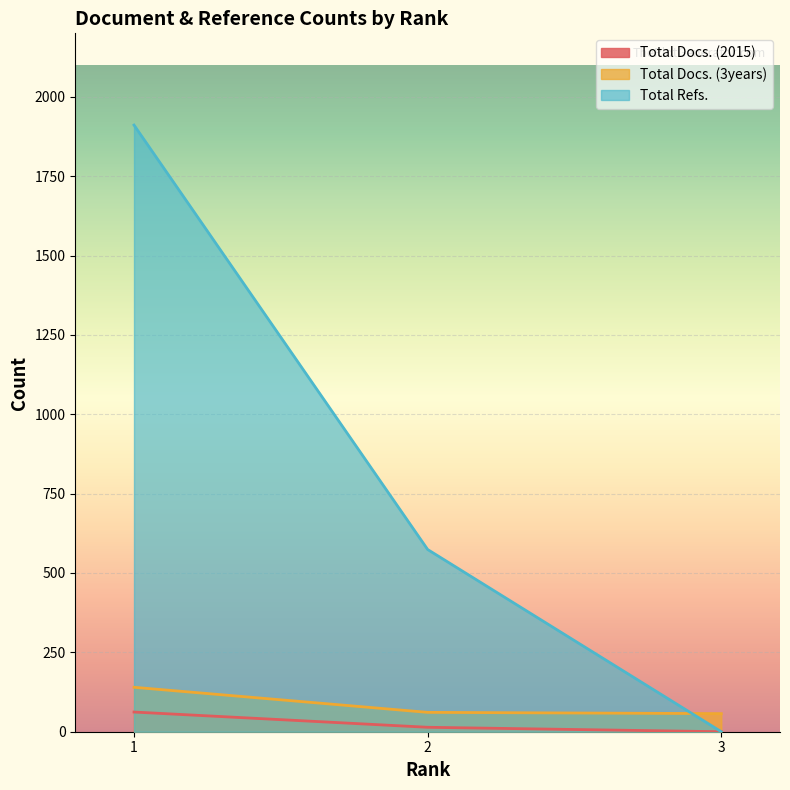

What is the value of the Total Refs. point at the 2nd from the left?

574